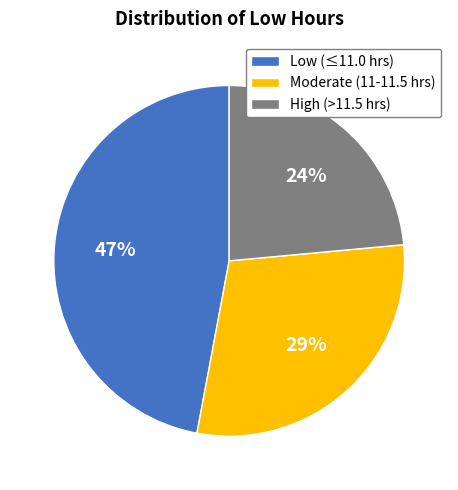

Approximately how many times larger is the value at Low (≤11.0 hrs) compared to High (>11.5 hrs)?

2.0